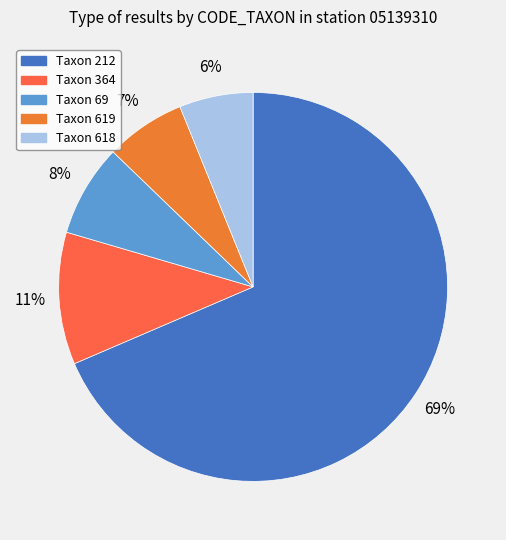

How many slices are in this pie chart?

5